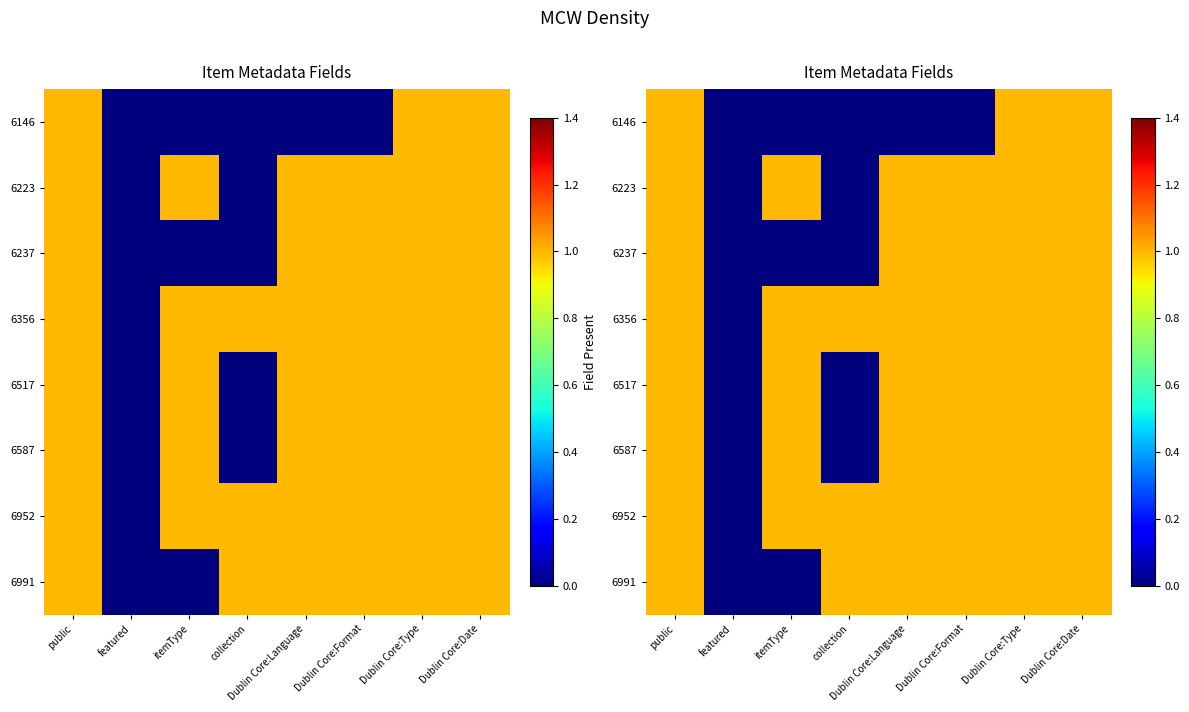

What is the difference between the maximum and minimum values in the 6356 series?

1